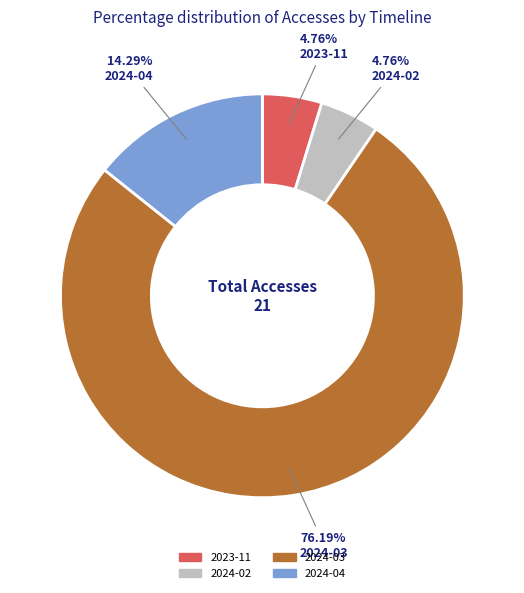

Is there a majority slice in this chart?

Yes